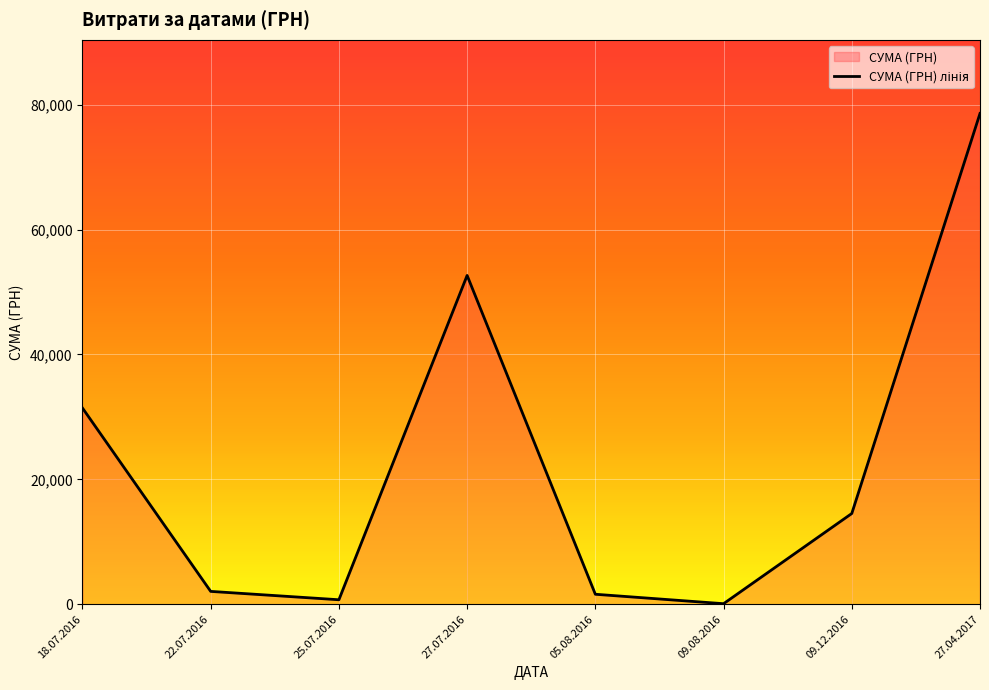

True or false: the data shows 20759.0 at 09.12.2016.

False